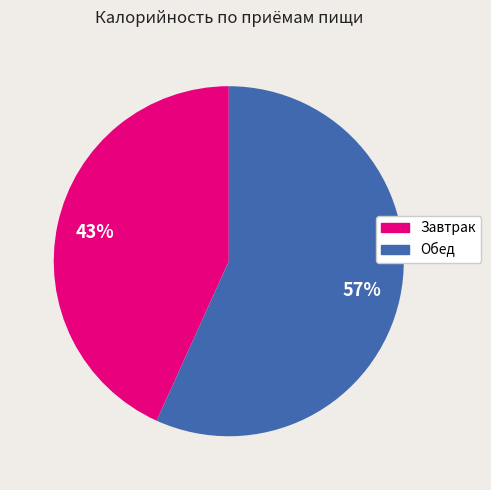

Approximately how many times larger is the value at Завтрак compared to Обед?

0.8